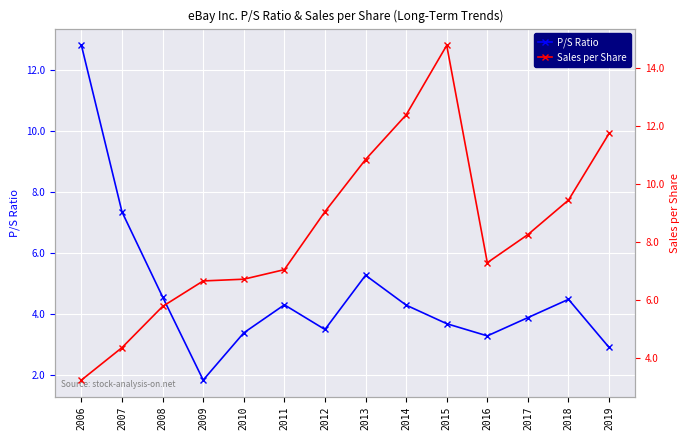

What is the value of the Sales per Share point at the 5th from the left?

6.7